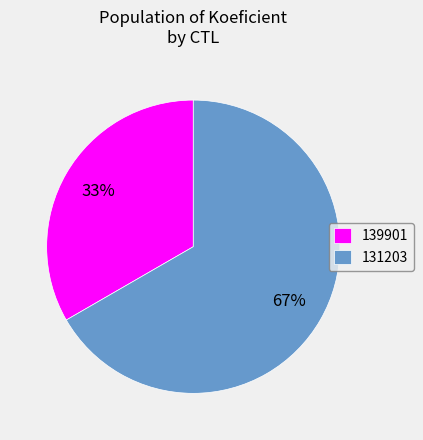

What is the ratio of the value at 139901 to the value at 131203?

0.5